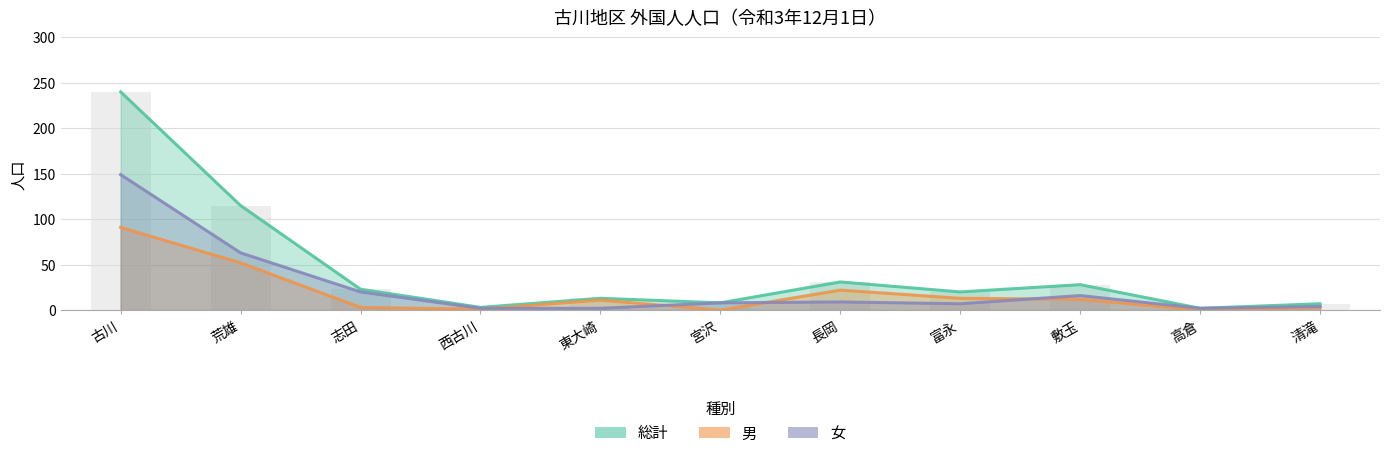

The 女 series shows 37 at 荒雄. True or false?

False